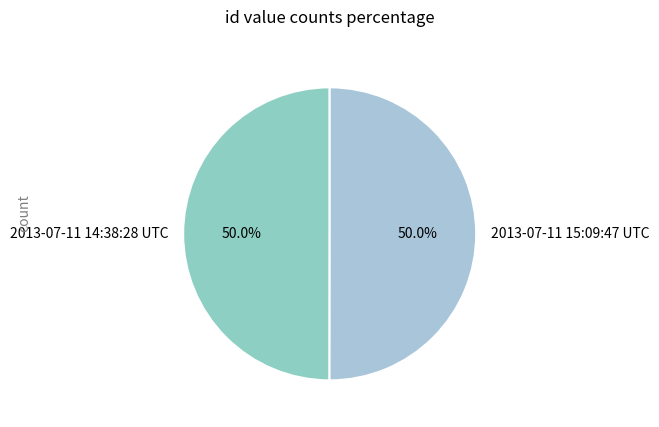

What percentage do 2013-07-11 15:09:47 UTC and 2013-07-11 14:38:28 UTC together represent?

100.0%